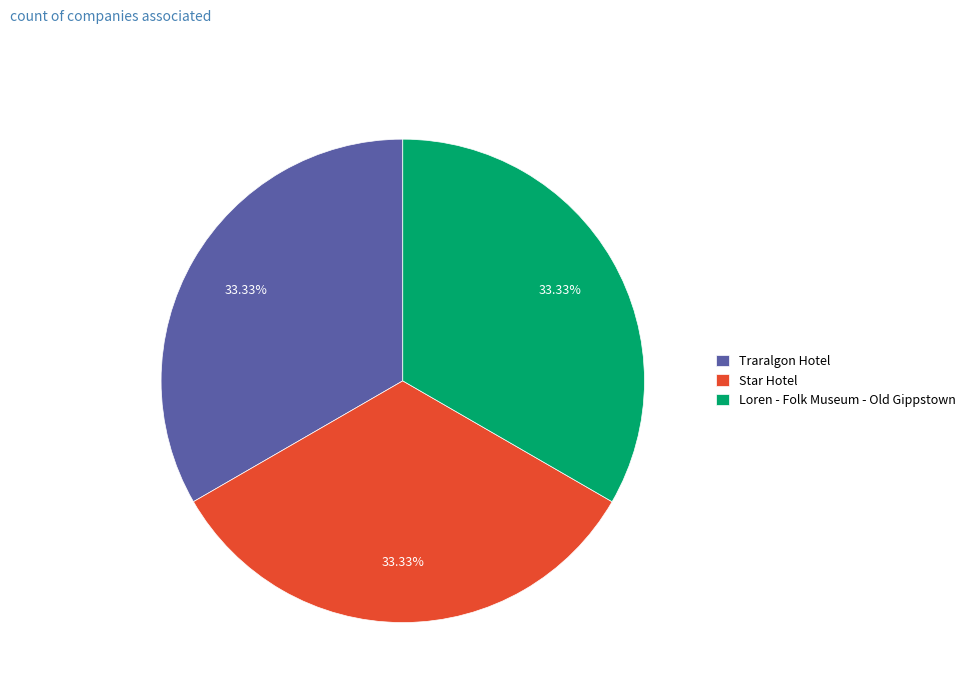

Does Star Hotel account for over 50% of the chart?

No